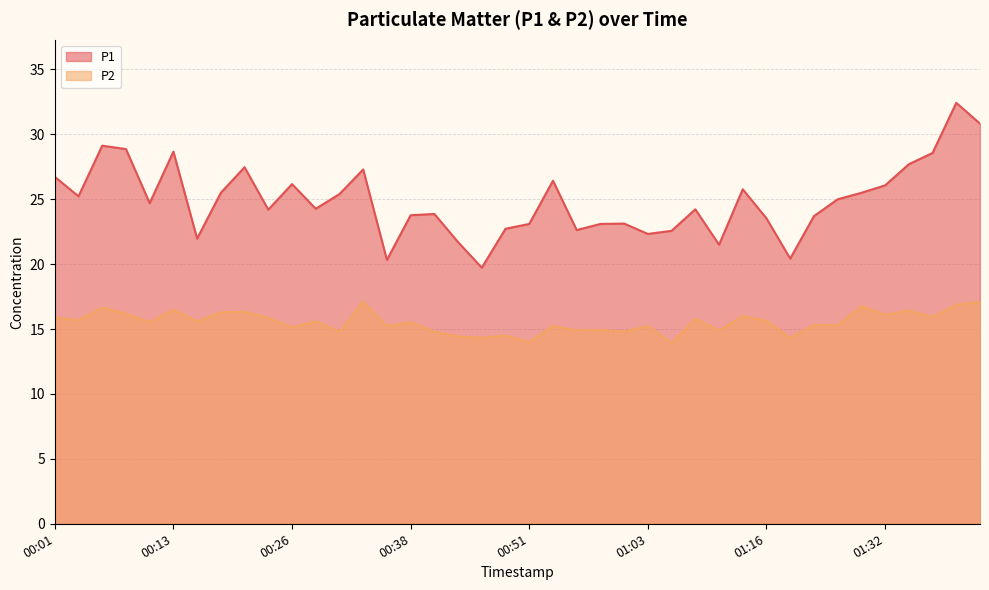

How many lines are shown in the chart?

2